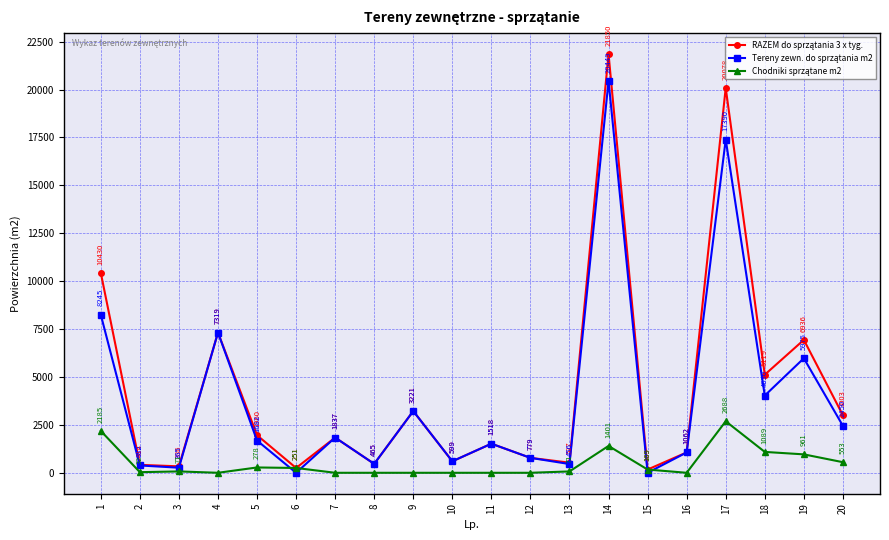

What is the spread (max minus min) of values at 4?

7319